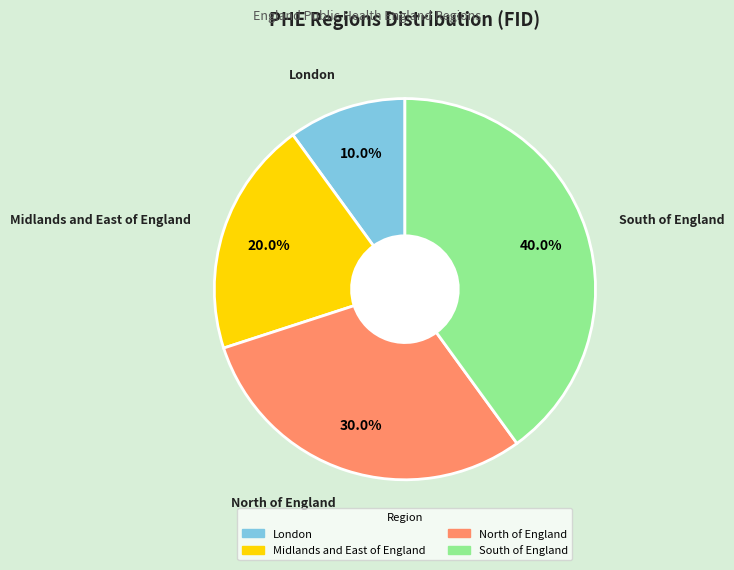

To the nearest percent, what is the difference between the South of England and North of England slice percentages?

10%